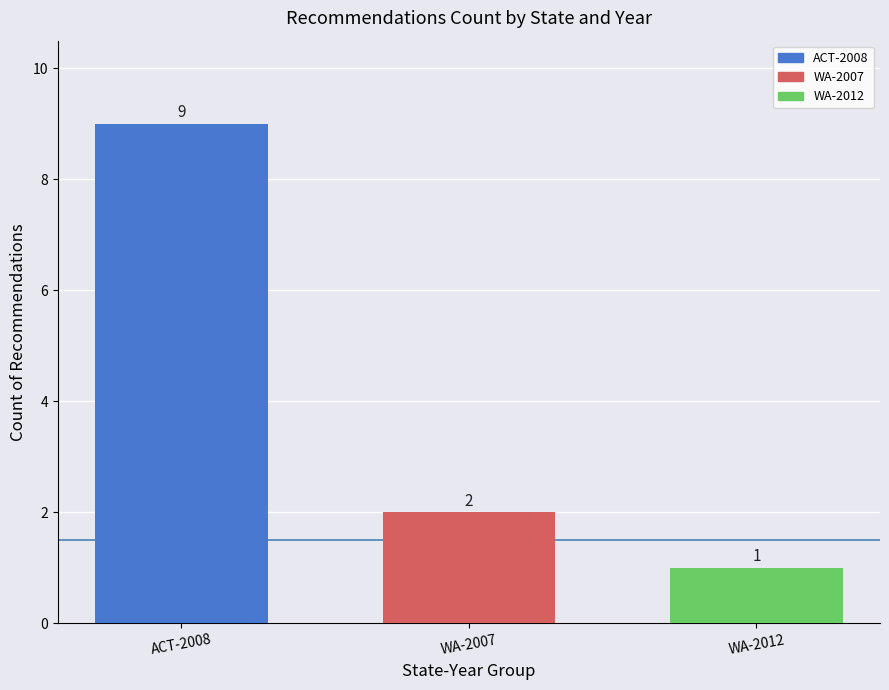

The value at WA-2007 is 3. True or false?

False